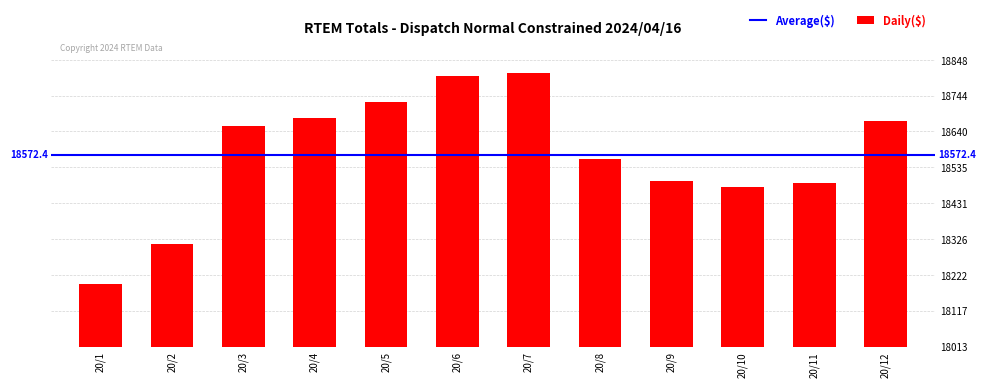

What is the value of the 5th bar from the left?

18725.8